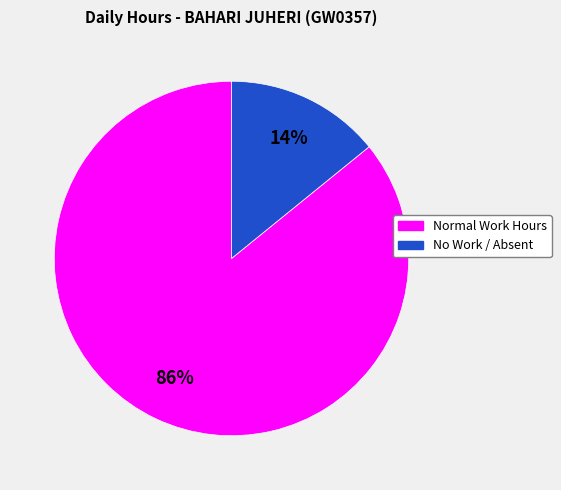

Is there any slice that represents more than half of the pie?

Yes